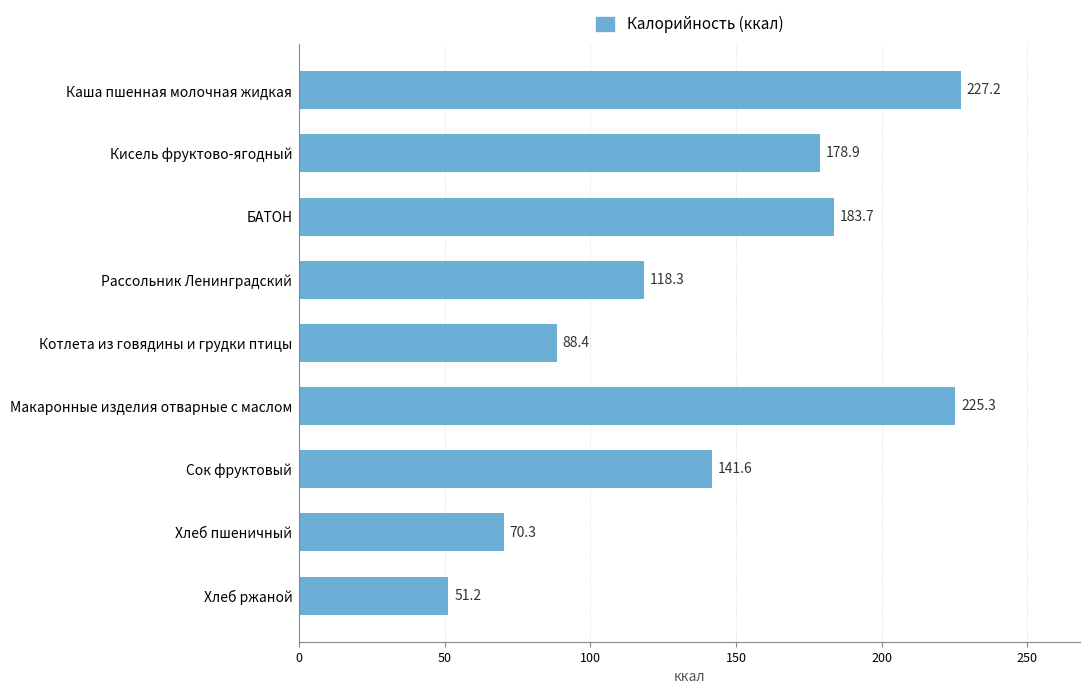

What is the change in value from Кисель фруктово-ягодный to Макаронные изделия отварные с маслом?

+46.4